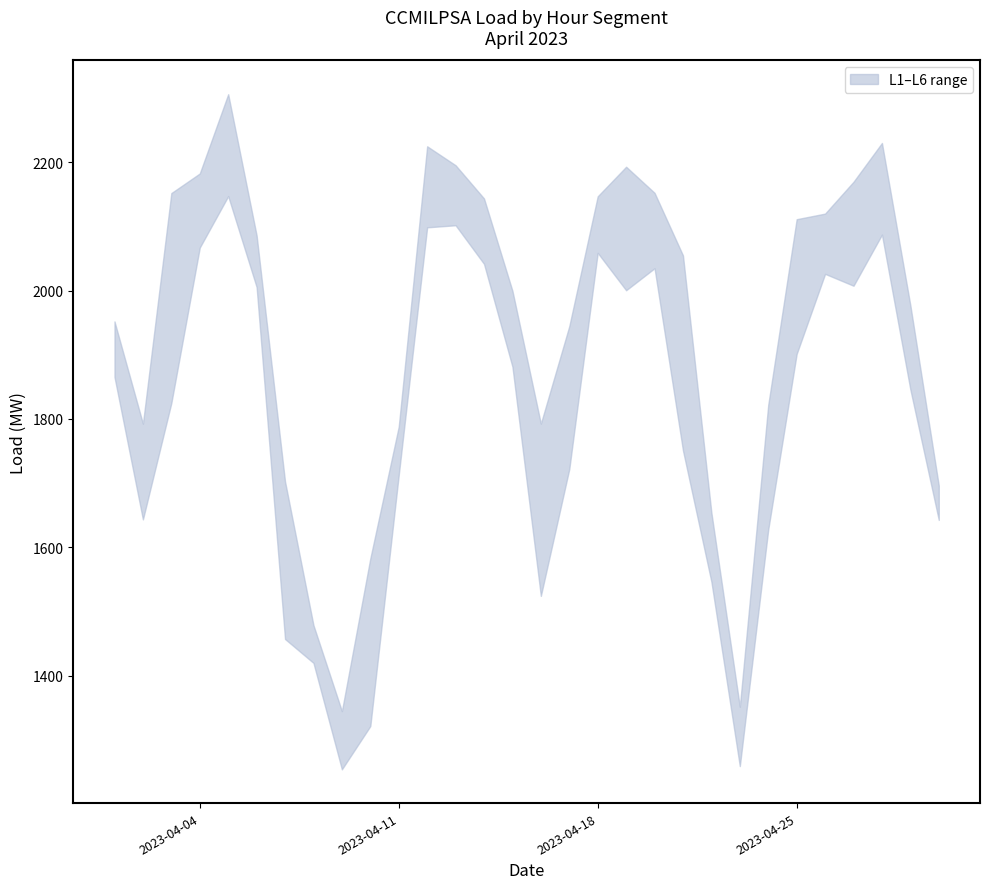

Where does the L3 series first go above 1979?

2023-04-04